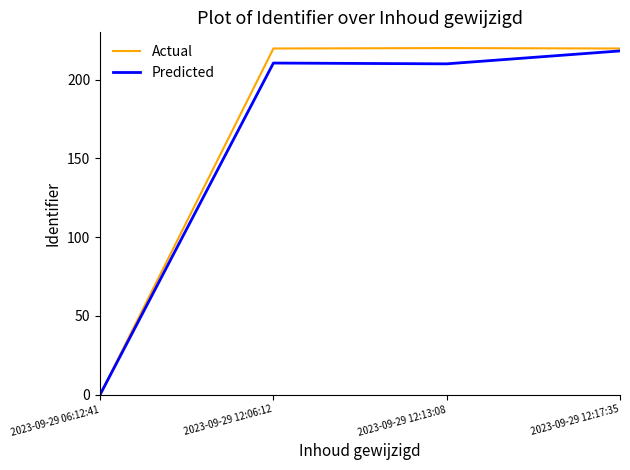

At how many categories does at least one series exceed 18?

3